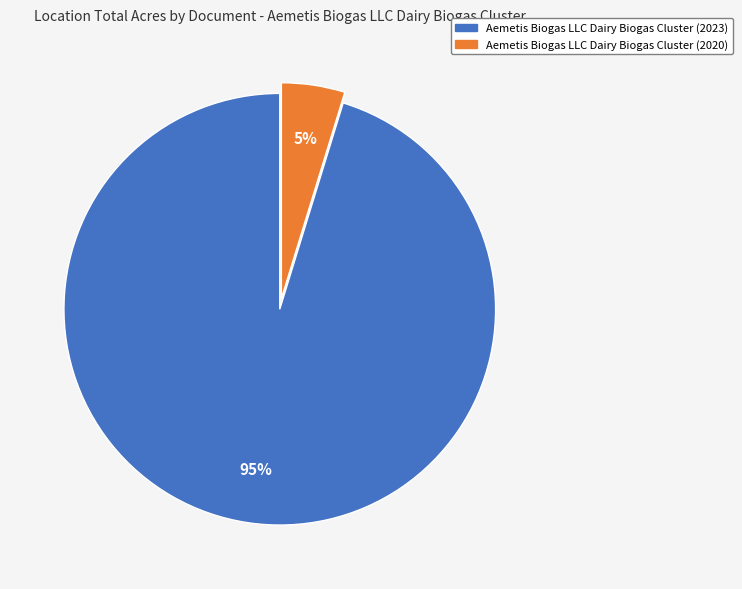

Which slice is the smallest?

Aemetis Biogas LLC Dairy Biogas Cluster (2020)